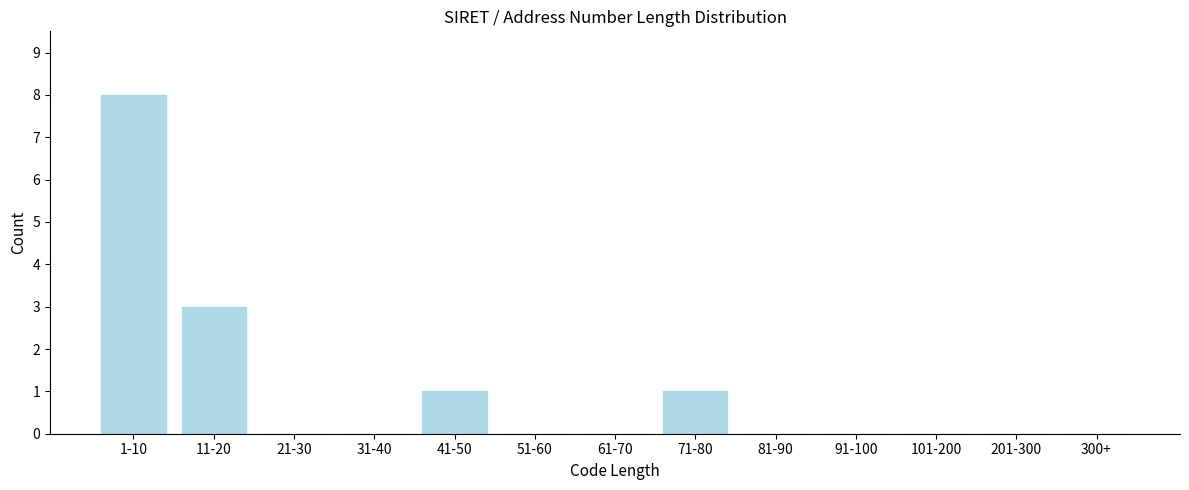

Reading left to right, list all the values displayed in this chart.

1-10=8	11-20=3	21-30=0	31-40=0	41-50=1	51-60=0	61-70=0	71-80=1	81-90=0	91-100=0	101-200=0	201-300=0	300+=0